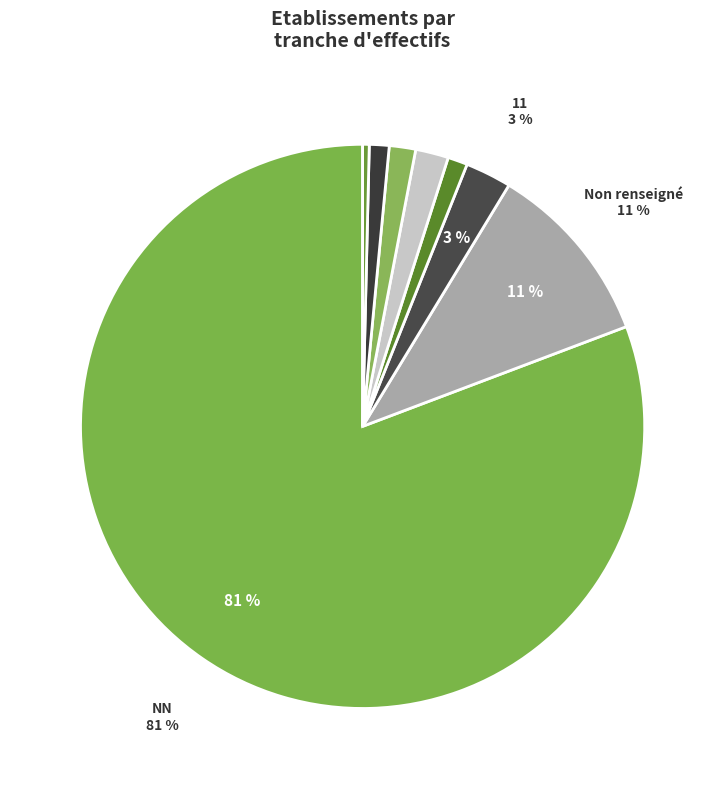

Count the number of slices in the pie.

8